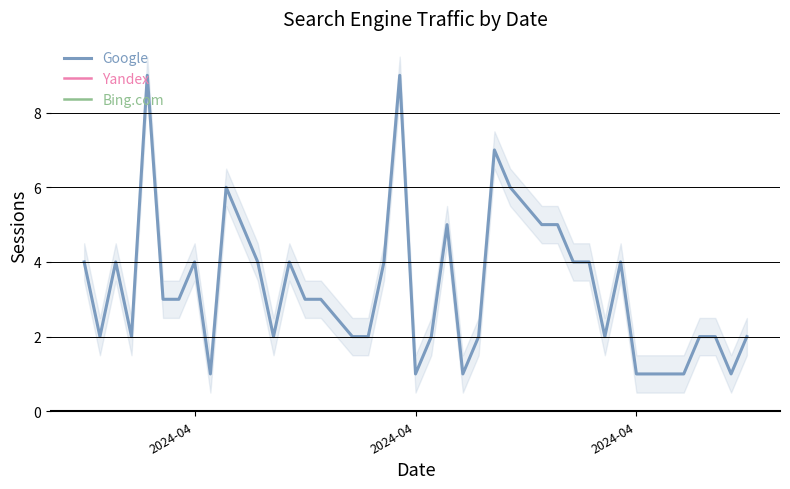

The value of Google at 2024-04 is 1. True or false?

True